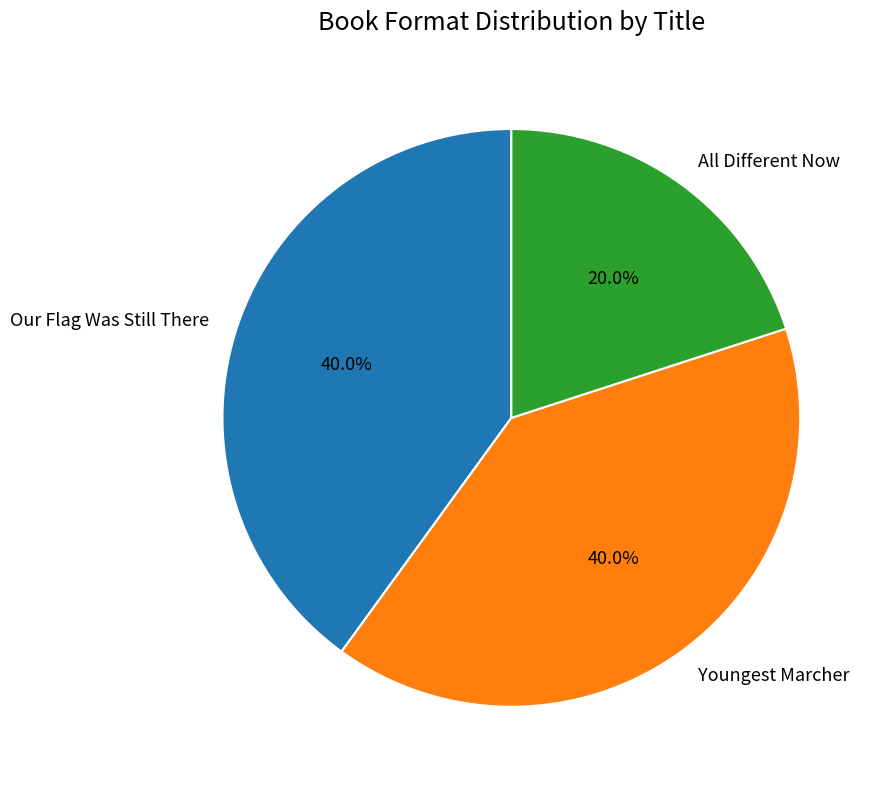

Does any single category account for the majority?

No